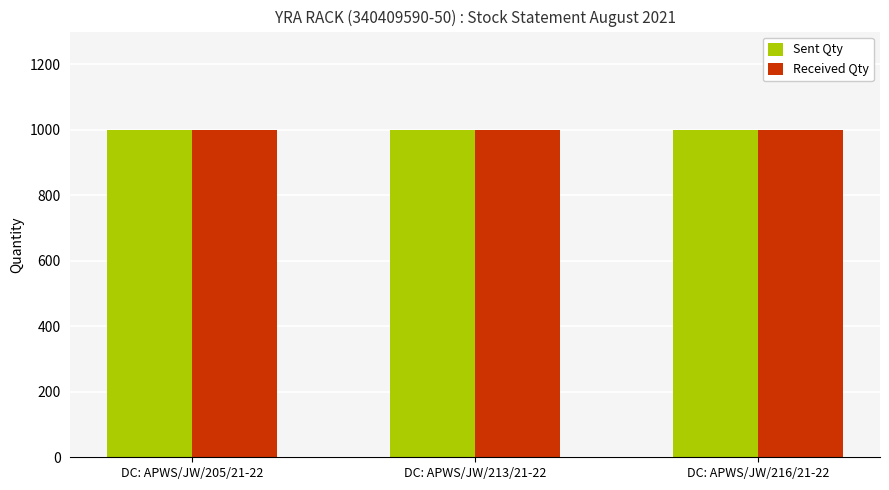

Which series has the widest spread of values?

Sent Qty